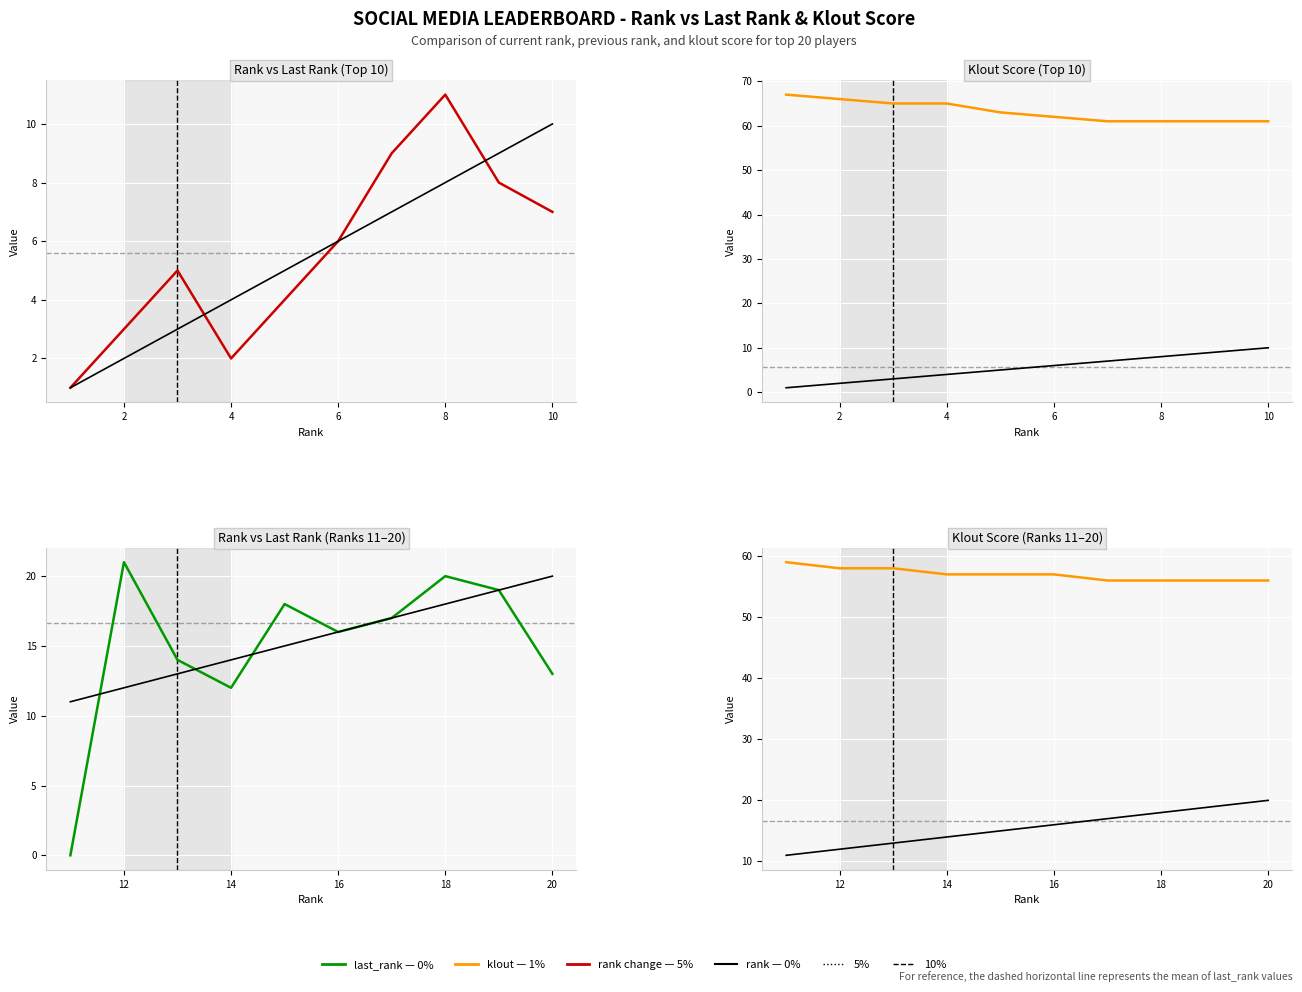

In last_rank, how many points are lower than both neighbors (excluding endpoints)?

2